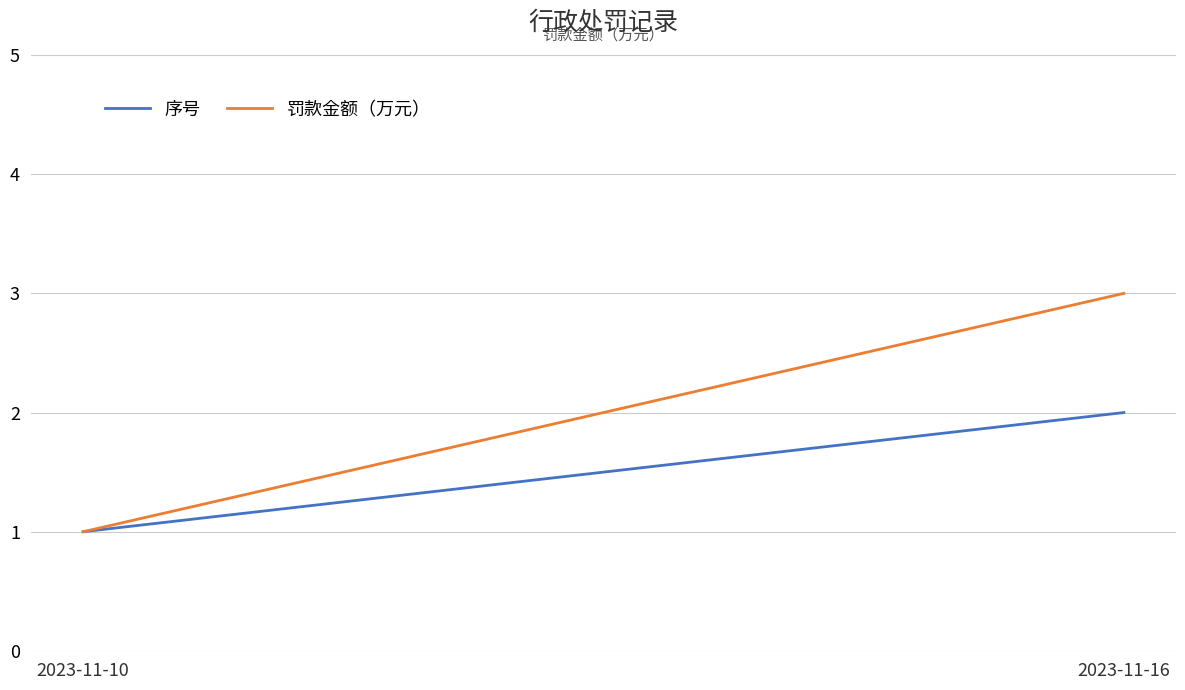

Count the number of data series in this chart.

2